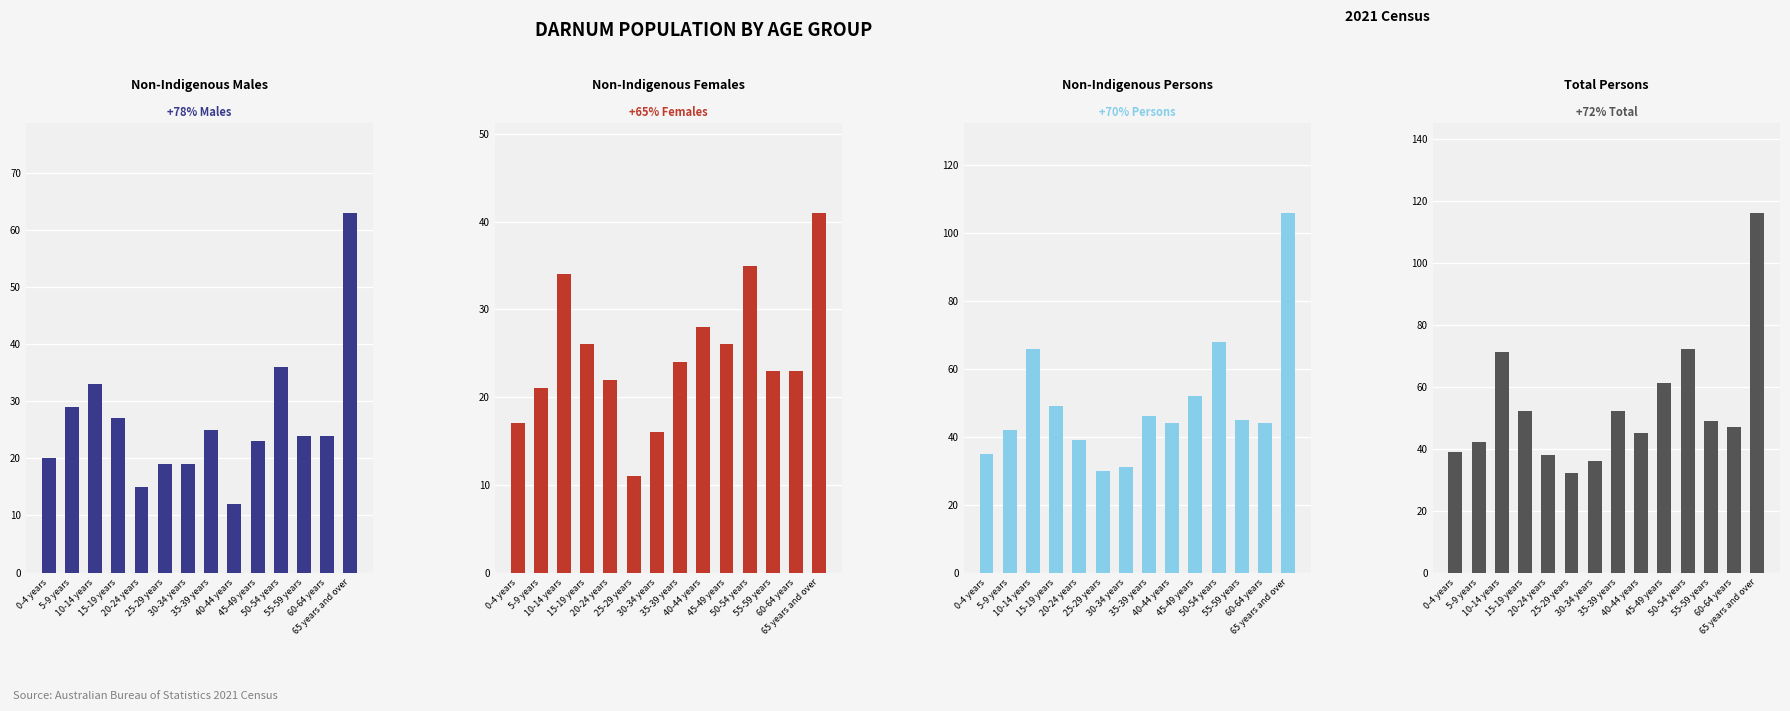

What is the sum of all Non-Indigenous Persons values?

697